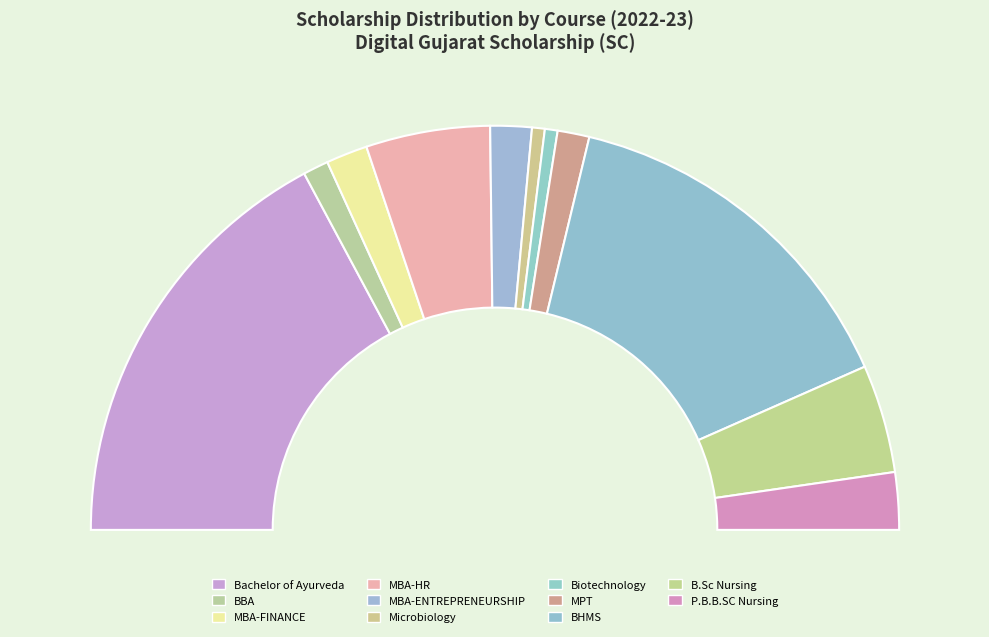

Count the number of slices in the pie.

11